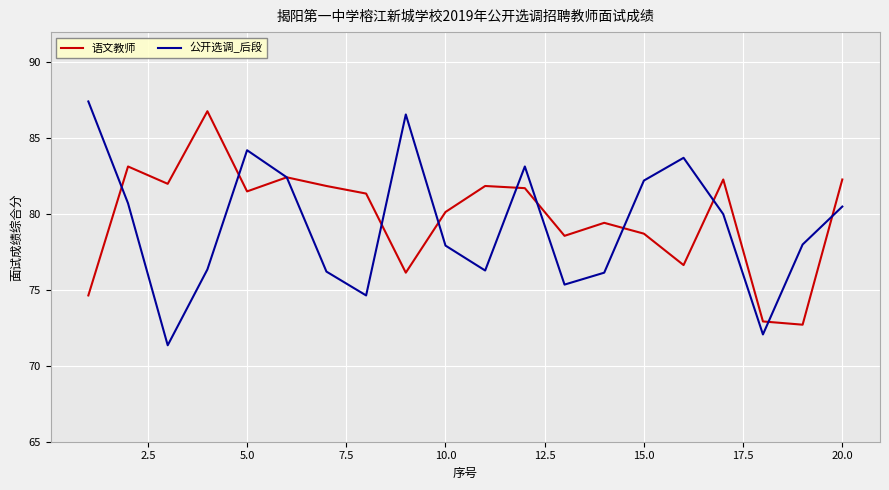

Which series has the widest spread of values?

公开选调_后段